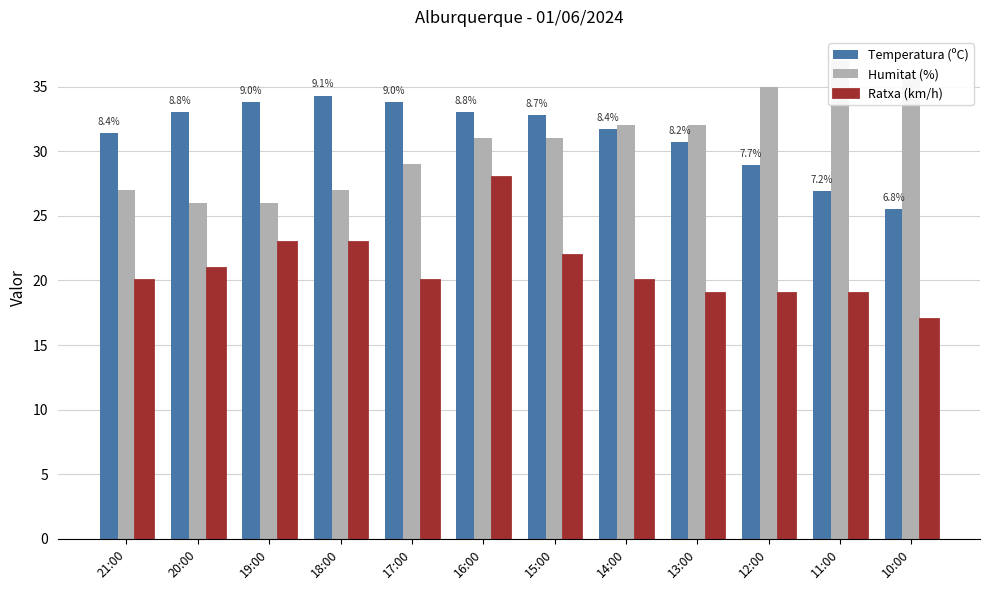

Where does the Temperatura (ºC) series first go above 32?

20:00